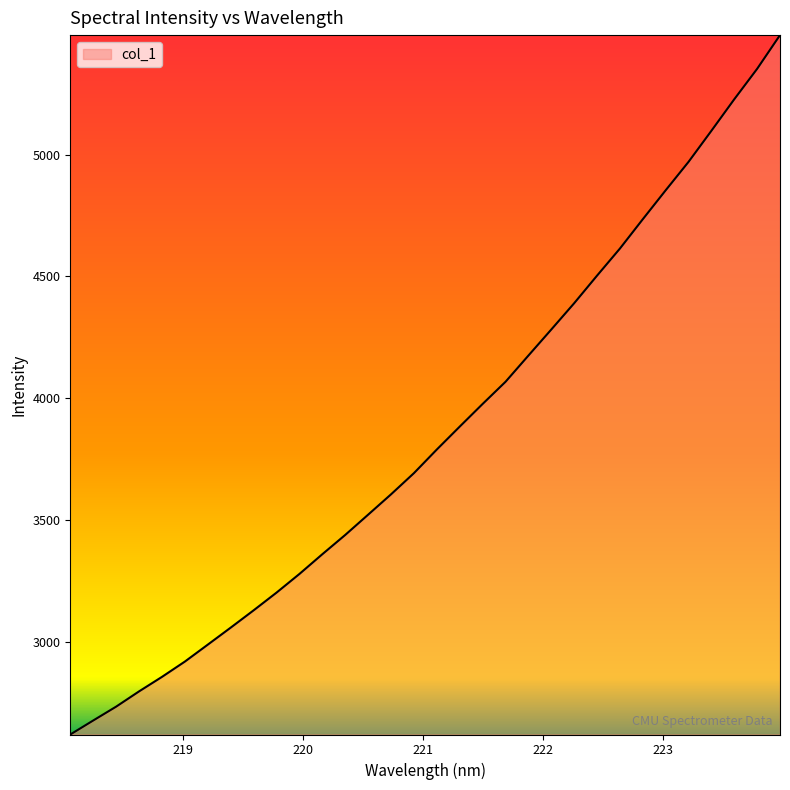

What is the smallest value displayed?

2618.8